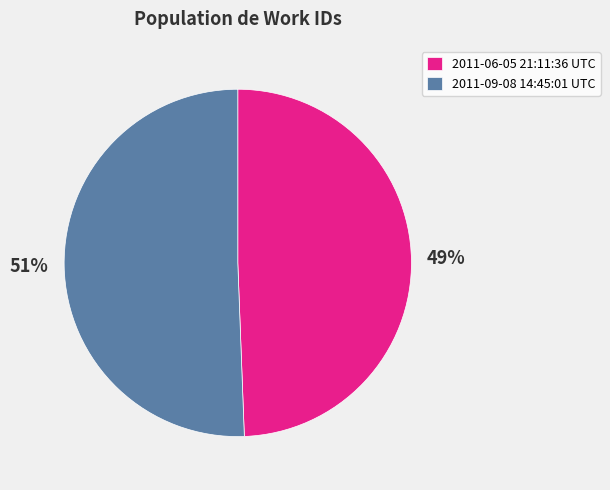

To the nearest percent, what is the average slice percentage?

50%